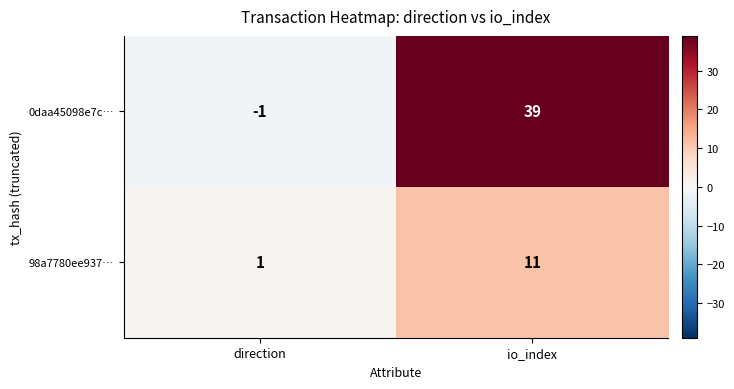

Rank the series by their maximum value, from highest to lowest.

0daa45098e7c…, 98a7780ee937…